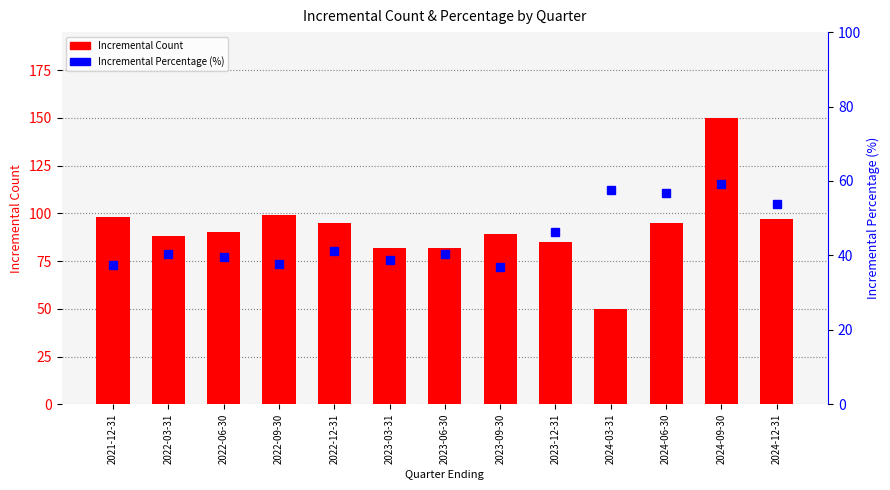

Which category has the lowest value in the Incremental Percentage (%) series?

2023-09-30